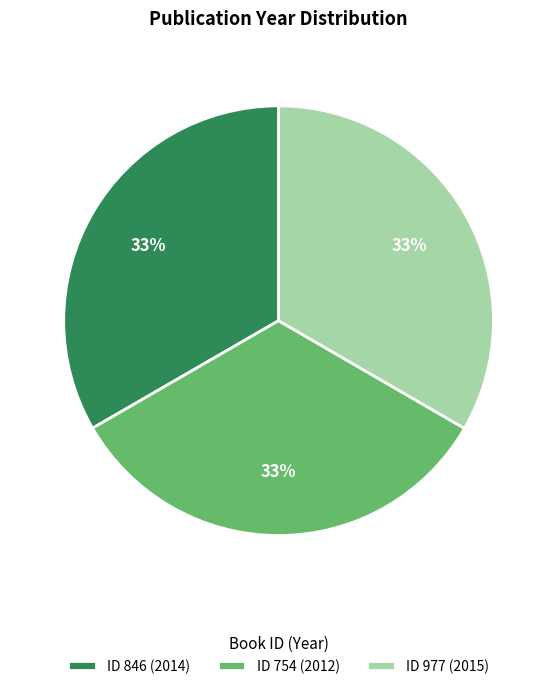

To the nearest percent, what is the combined percentage of ID 754 (2012) and ID 846 (2014)?

67%